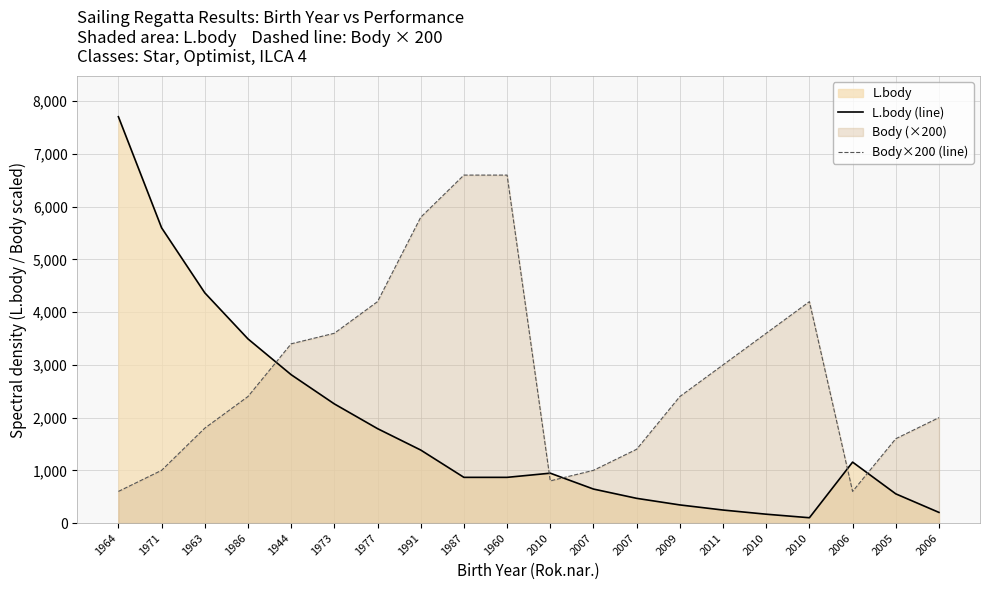

How many lines are shown in the chart?

2